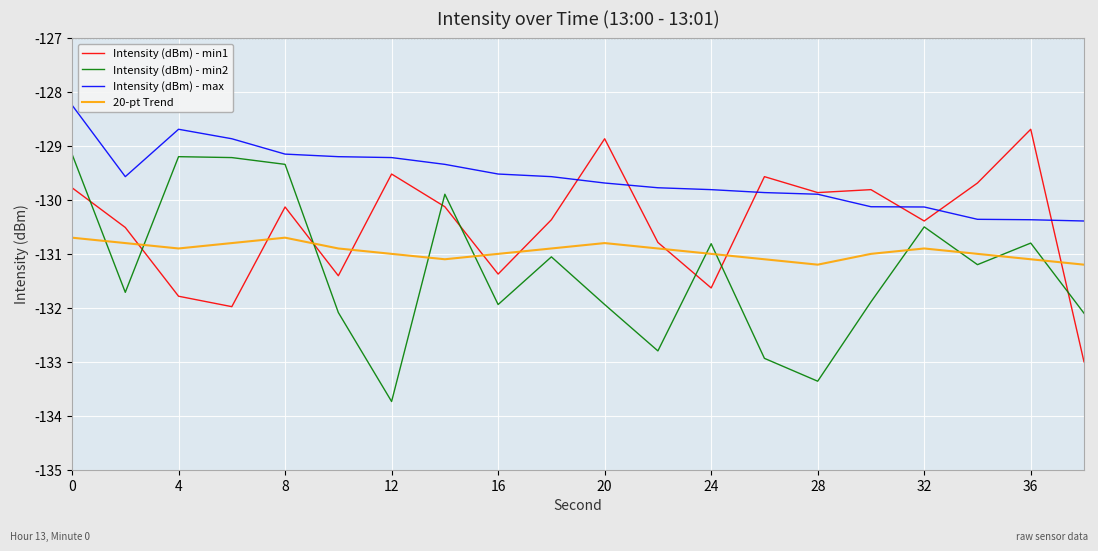

True or false: Intensity (dBm) - min1 and Intensity (dBm) - min2 intersect in this chart.

True